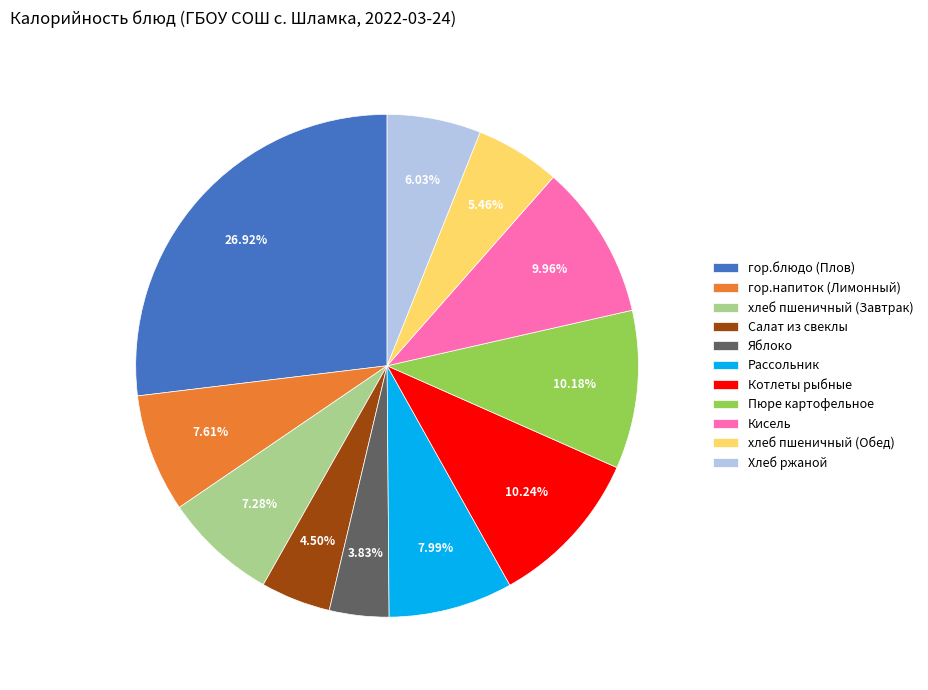

Between Пюре картофельное and хлеб пшеничный (Завтрак), which is larger?

Пюре картофельное